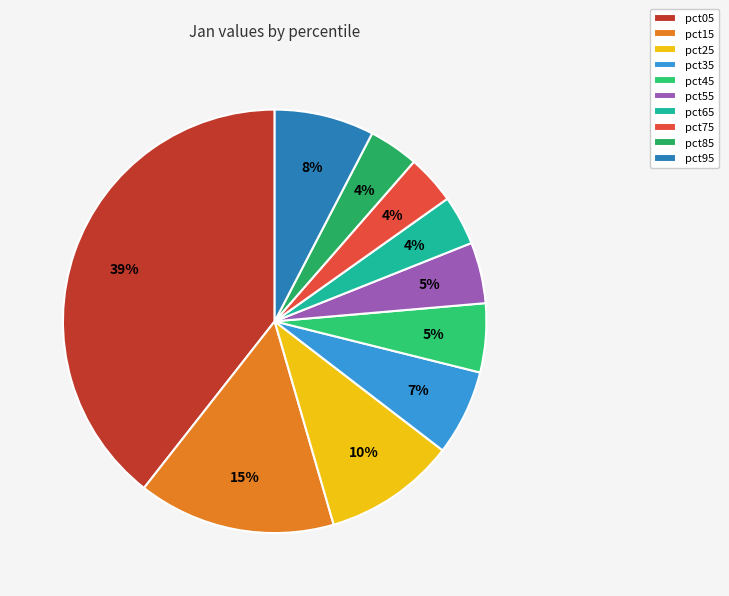

Between pct65 and pct05, which is larger?

pct05